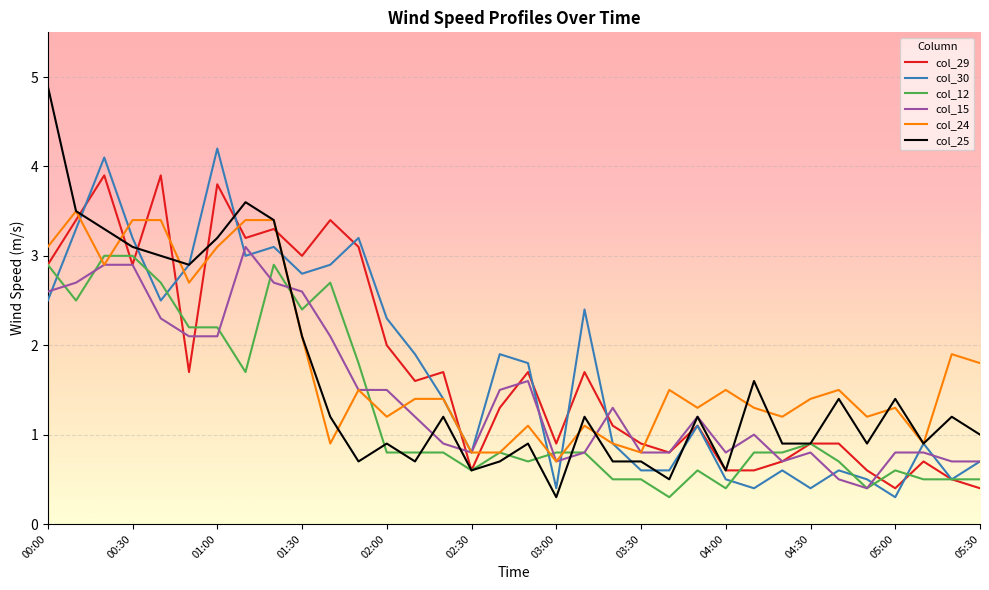

What is the smallest value displayed?

0.3